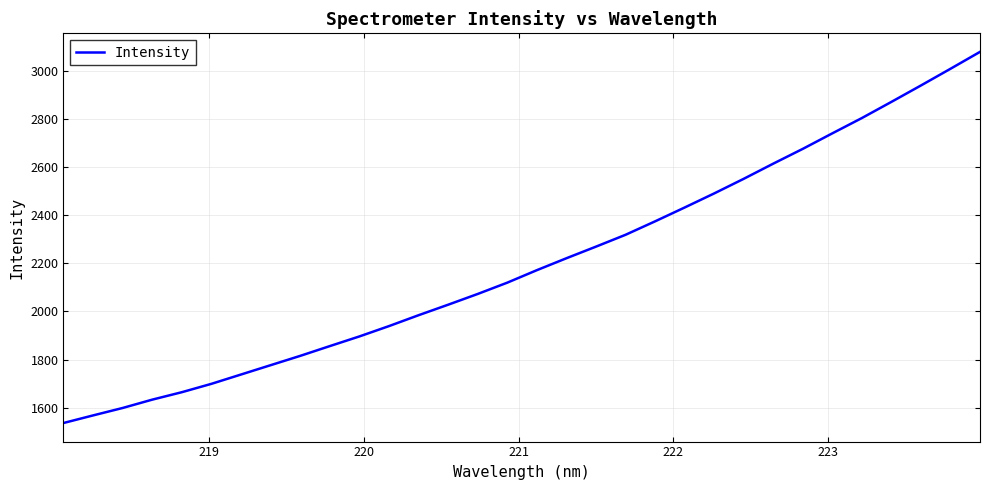

What is the maximum value shown in the chart?

3080.2